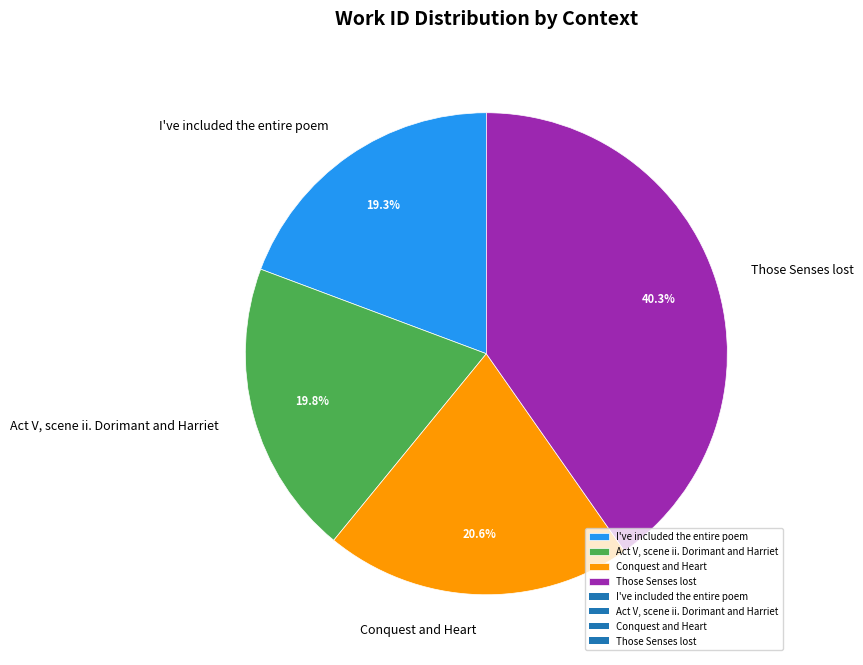

To the nearest percent, what is the difference between the largest and smallest slice percentages?

21%